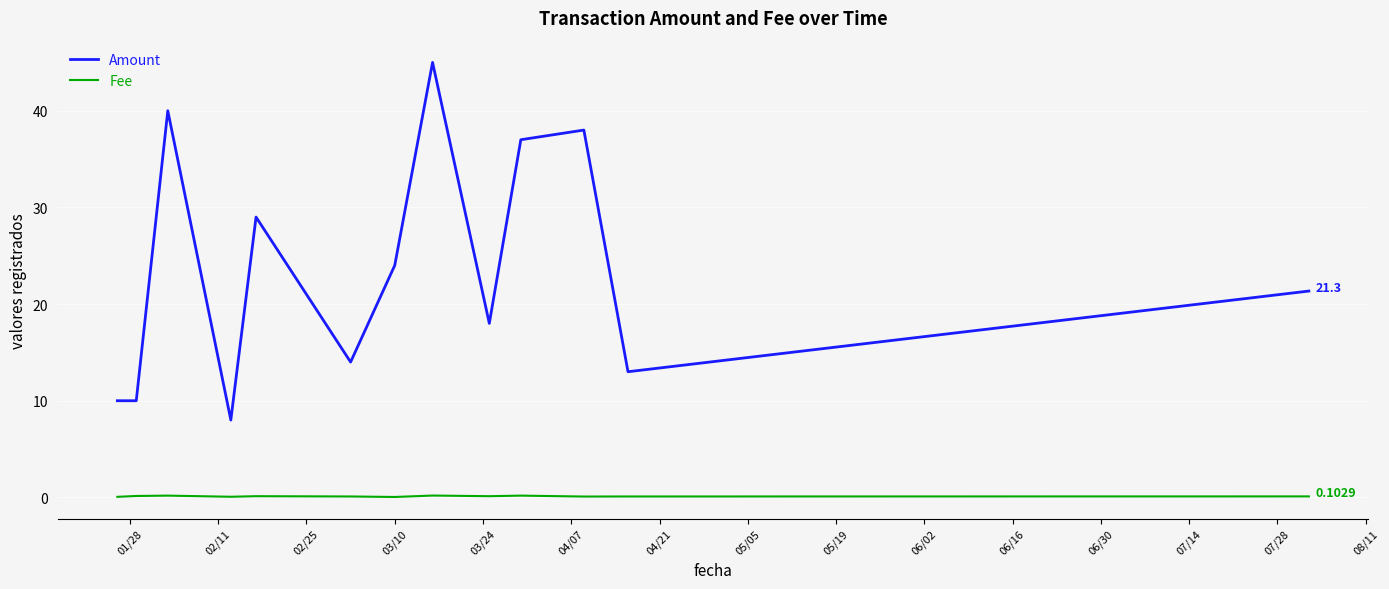

List the series in order of their peak value, highest first.

Amount, Fee